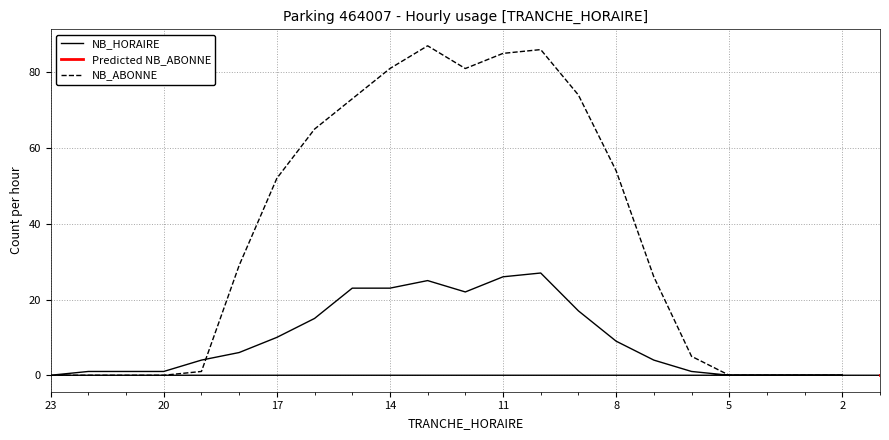

At which label does the data first exceed 4?

8